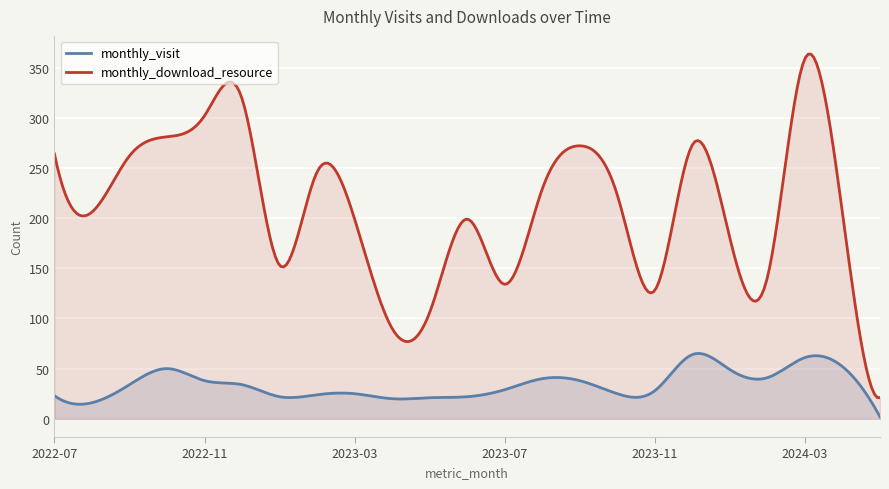

At which label does monthly_download_resource reach its minimum?

2024-05